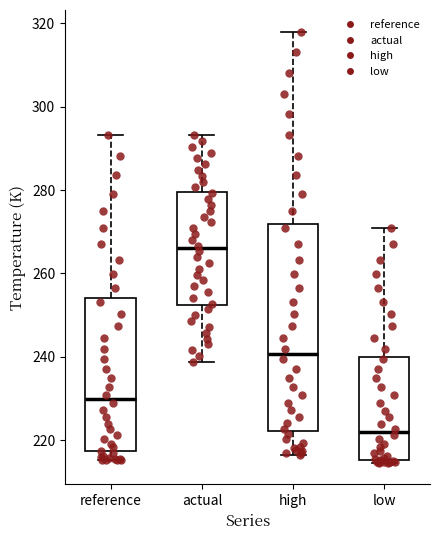

Where does the upper whisker of the box for low end on the y-axis? The values are not printed on the chart, so give them approximately, as read against the axis.

270